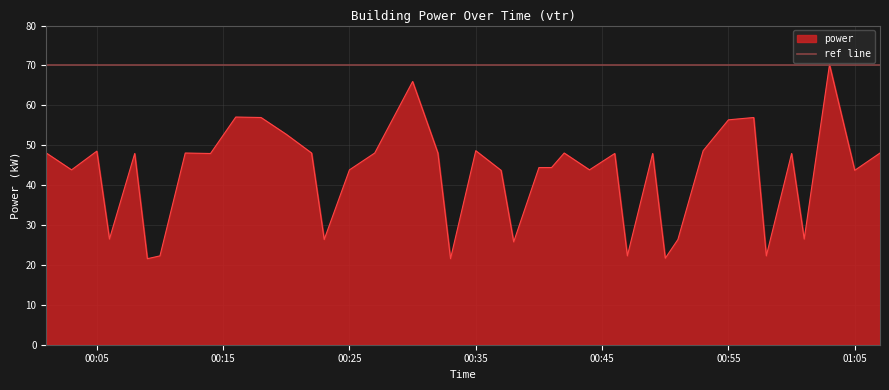

Does the chart display data point markers on the line(s)?

No